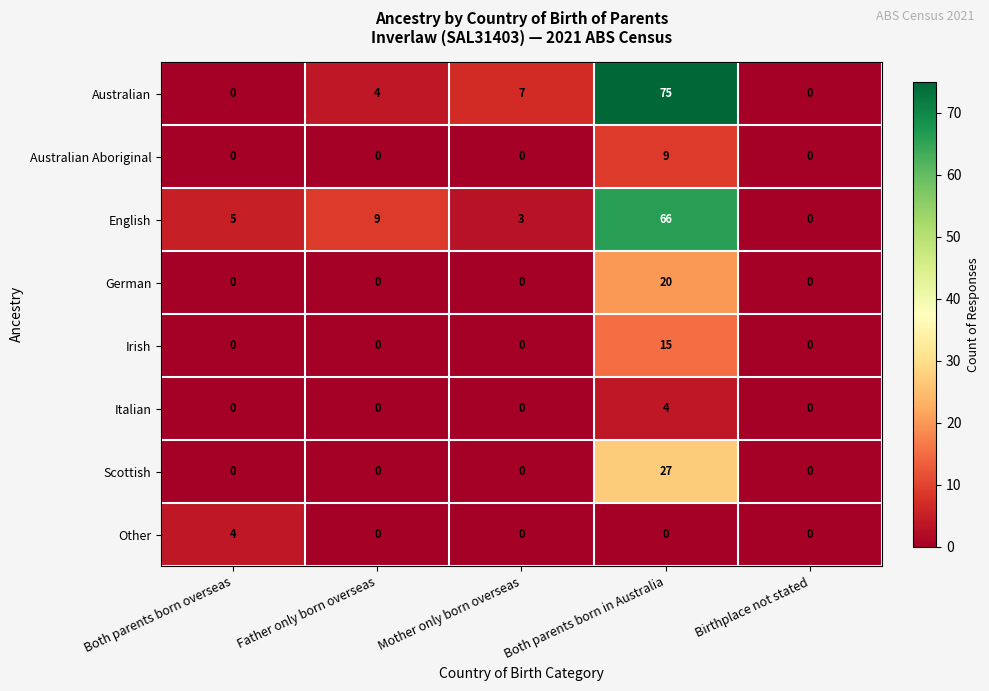

Is it true that Australian equals 2 at Mother only born overseas?

False